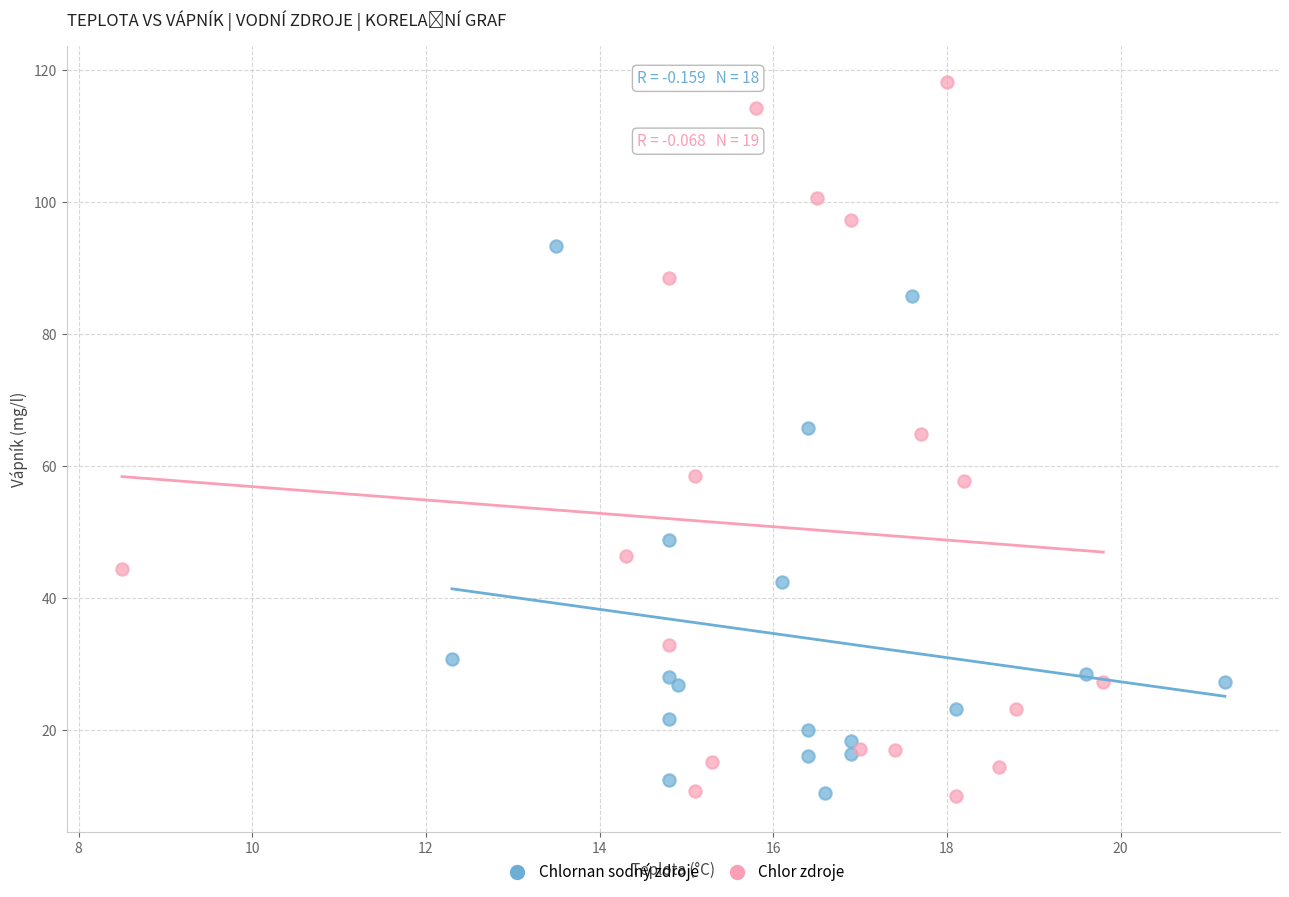

Which series contains the highest Y value?

Chlor zdroje